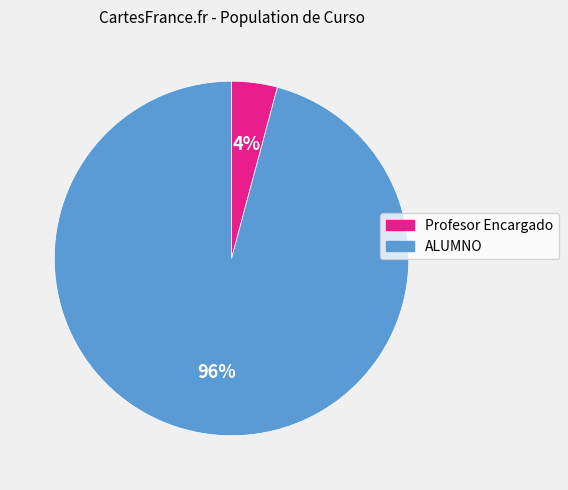

Count the number of slices in the pie.

2